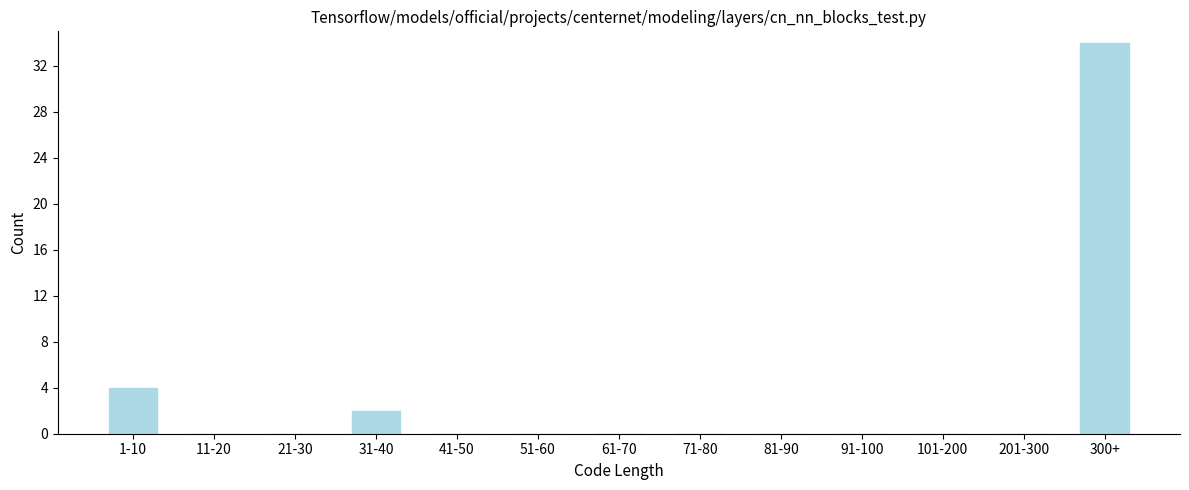

Reading left to right, extract all data points from this chart.

1-10=4	11-20=0	21-30=0	31-40=2	41-50=0	51-60=0	61-70=0	71-80=0	81-90=0	91-100=0	101-200=0	201-300=0	300+=34